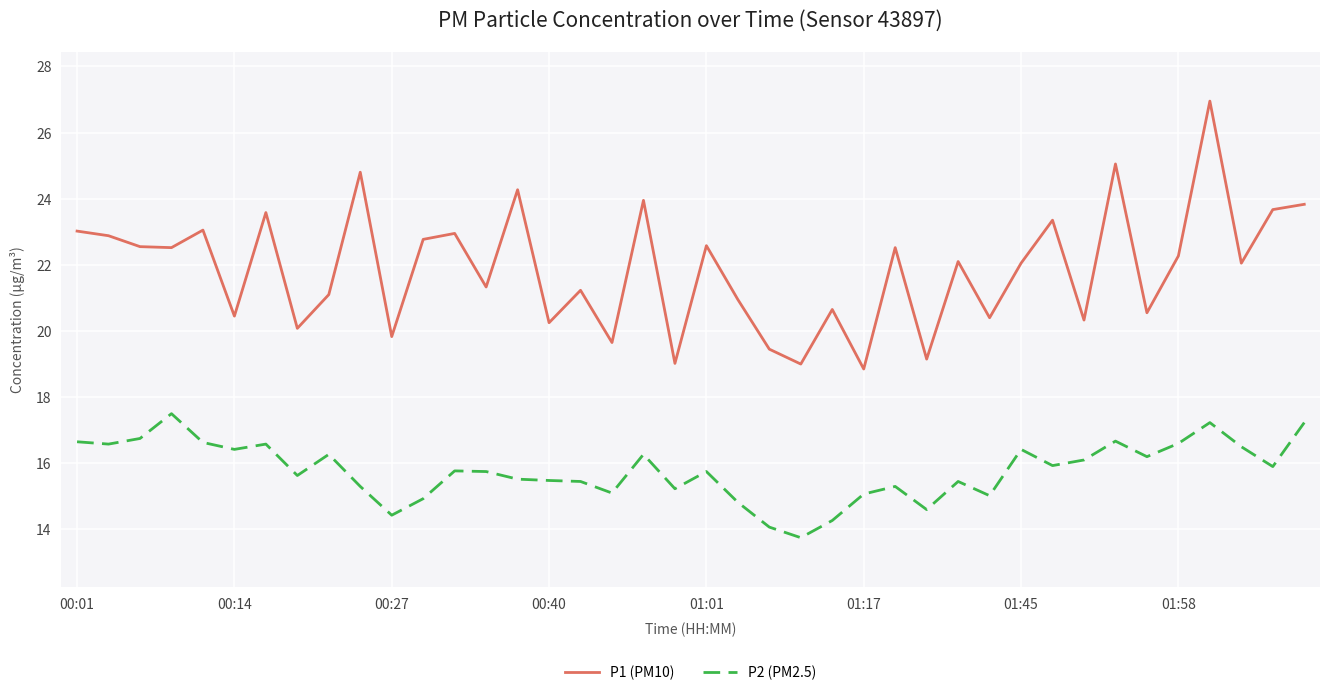

List the series in order of their peak value, highest first.

P1 (PM10), P2 (PM2.5)